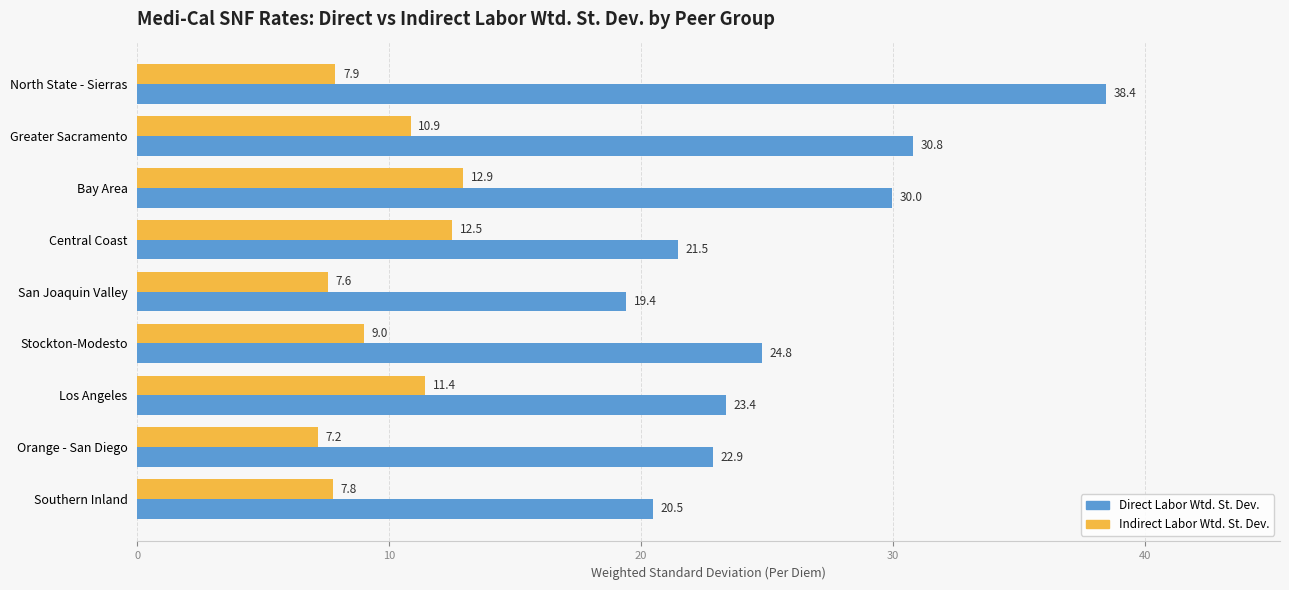

Between Greater Sacramento and San Joaquin Valley, which series saw the biggest shift?

Direct Labor Wtd. St. Dev.